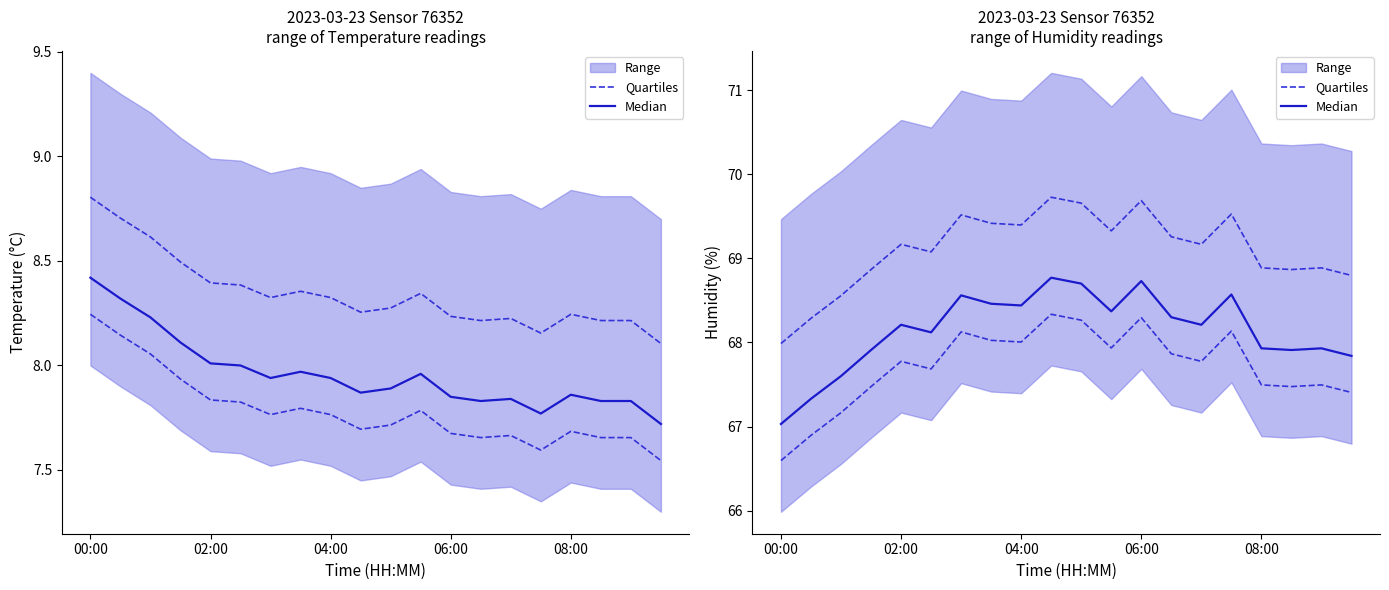

What position from the left is 06:00?

13